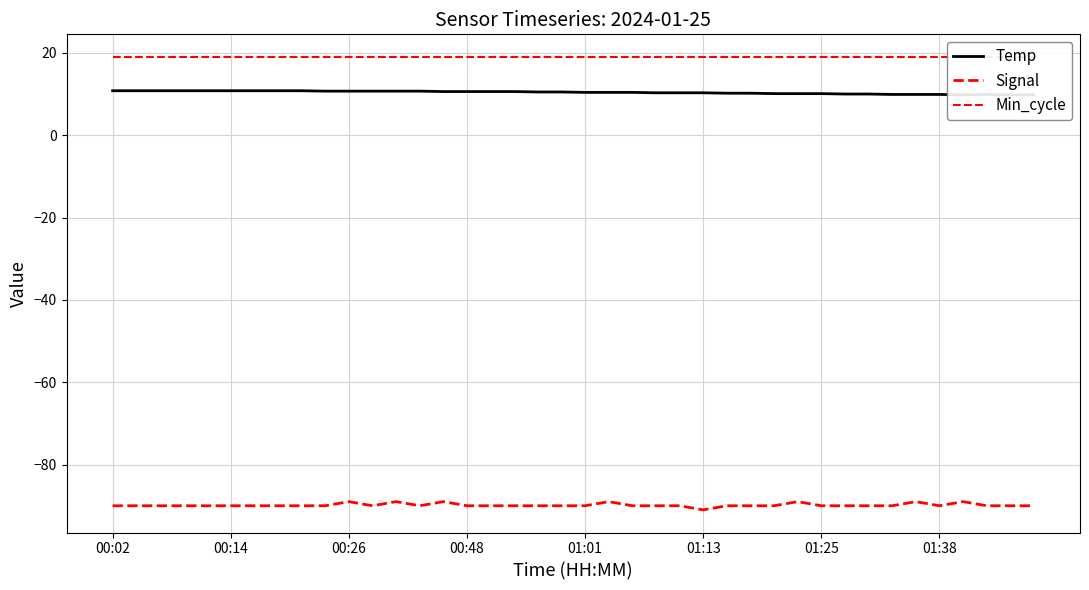

What are all the series names shown in the legend?

Temp, Signal, Min_cycle